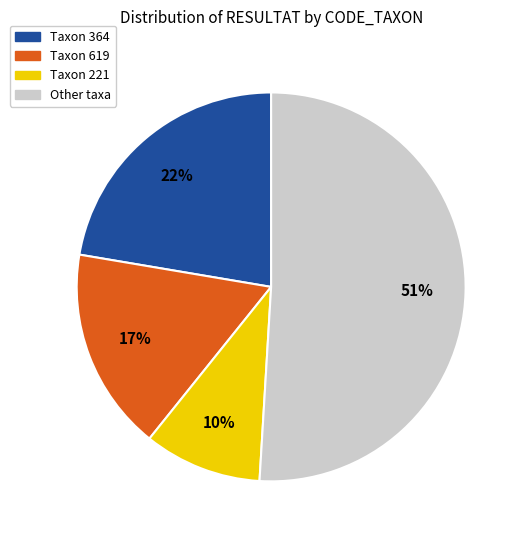

Does any single category account for the majority?

Yes